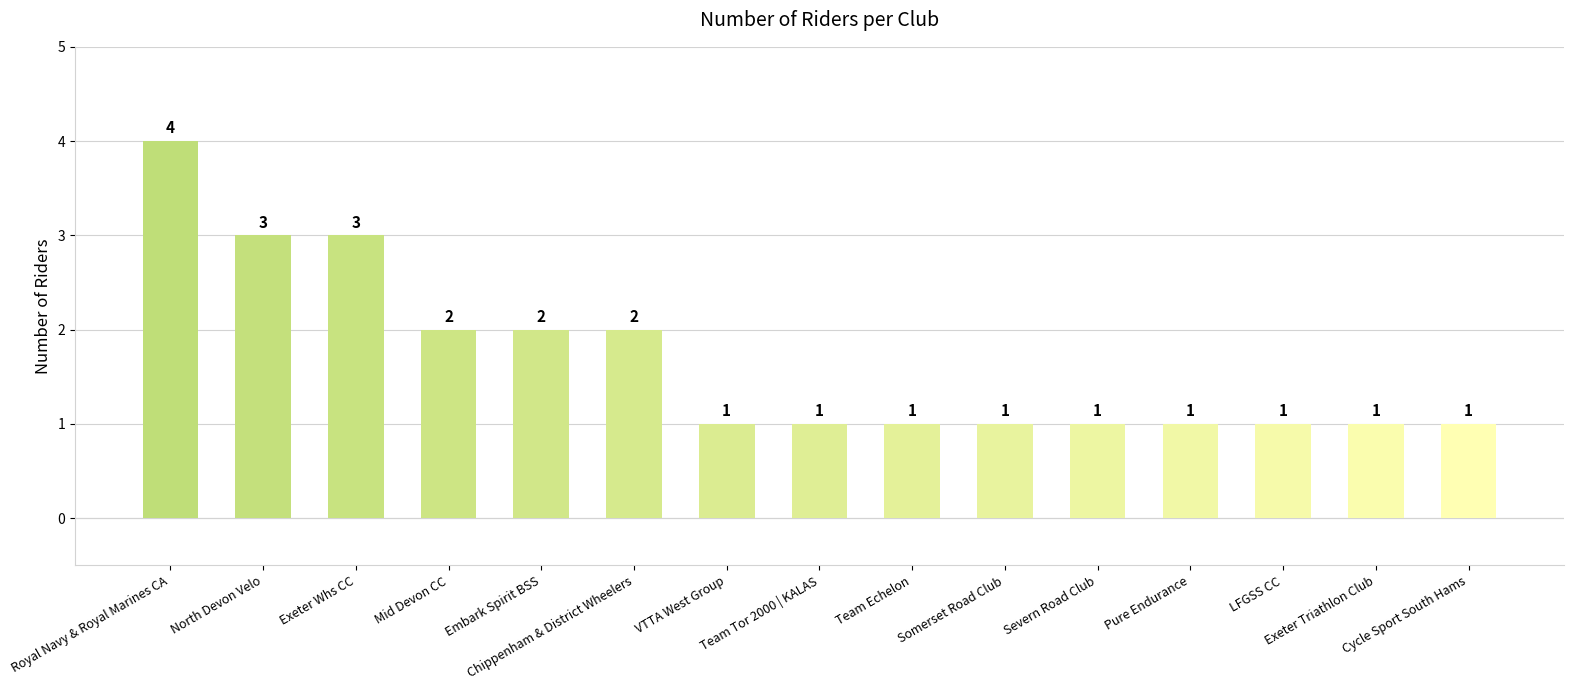

What is the value of the 14th bar from the left?

1